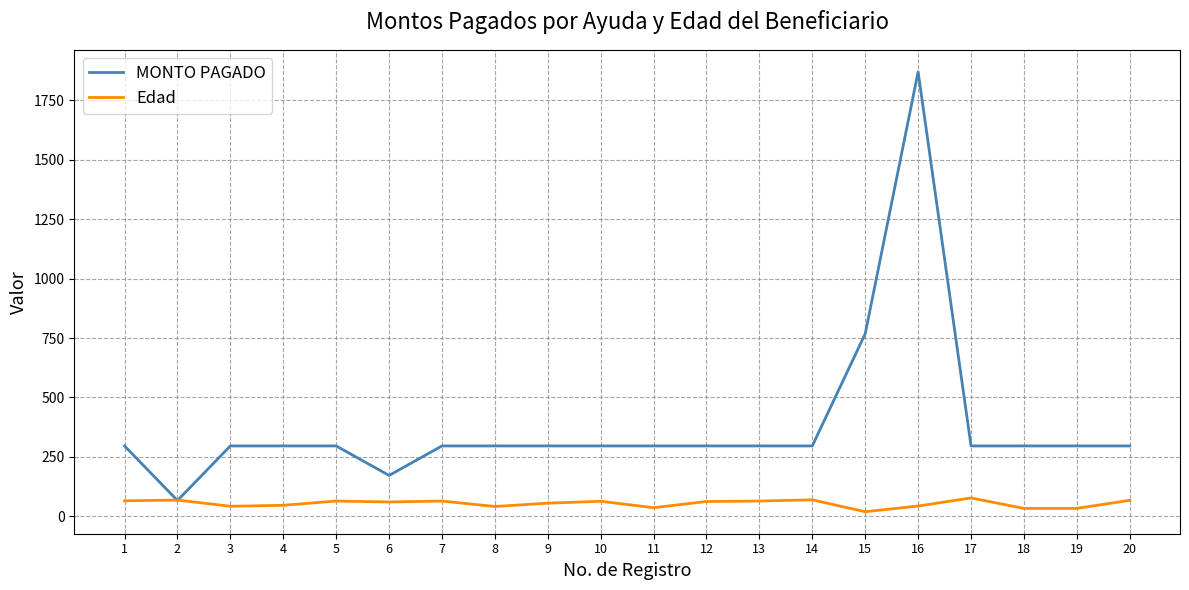

Count the number of categories in the chart.

20